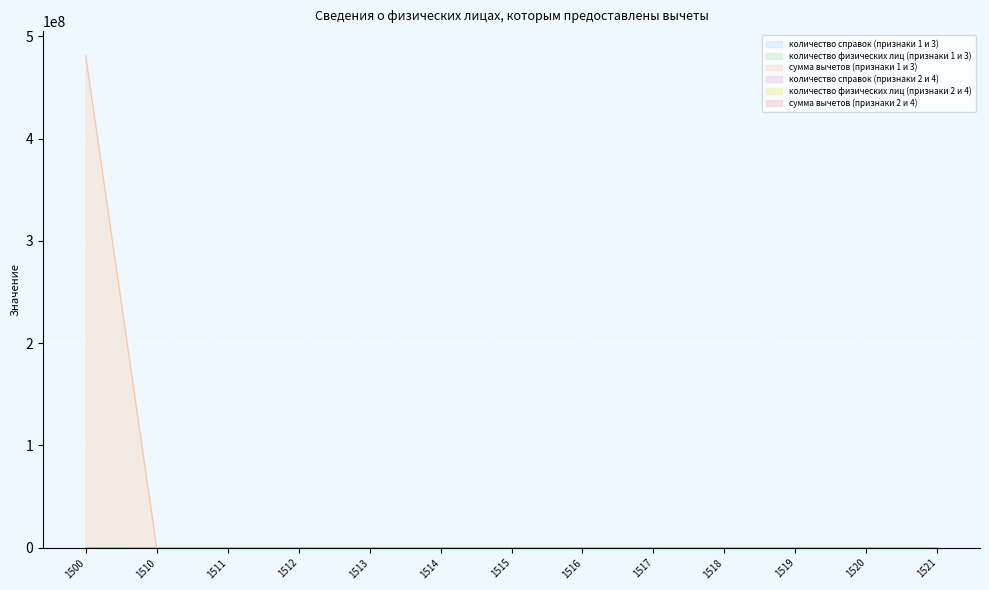

What is the average value of the количество физических лиц (признаки 1 и 3) series?

37005664